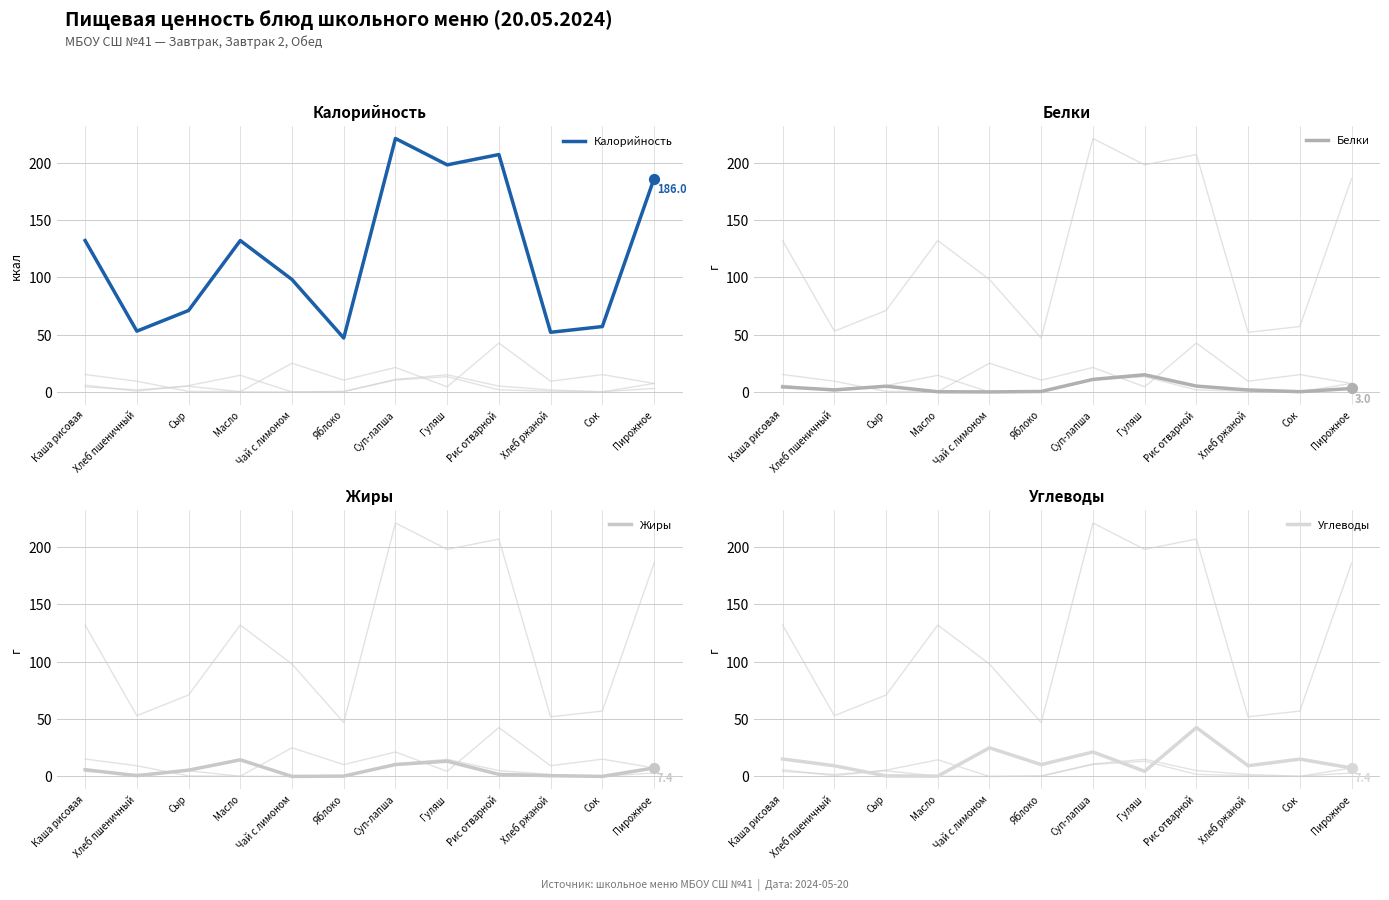

Which series reaches the maximum Y coordinate?

Калорийность